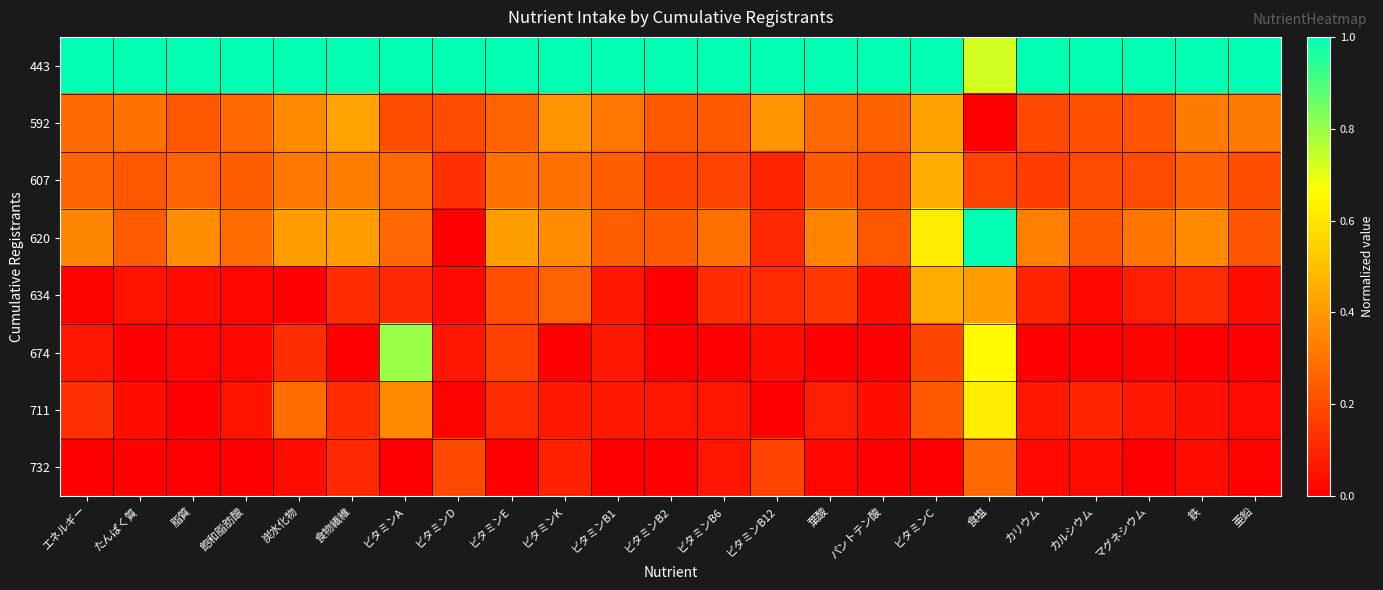

What is the difference between the highest and lowest values at エネルギー?

1.0